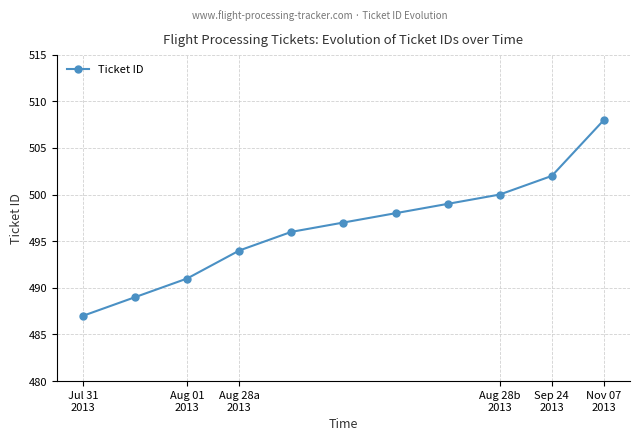

What is the value of the 11th point from the left?

508